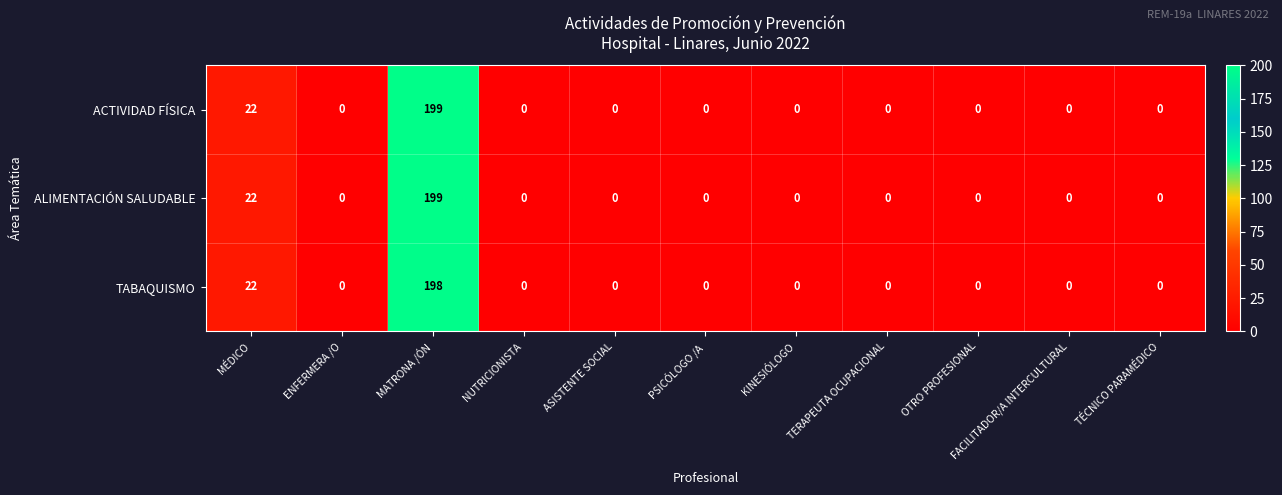

What is the difference between the ALIMENTACIÓN SALUDABLE values at MÉDICO and FACILITADOR/A INTERCULTURAL?

22